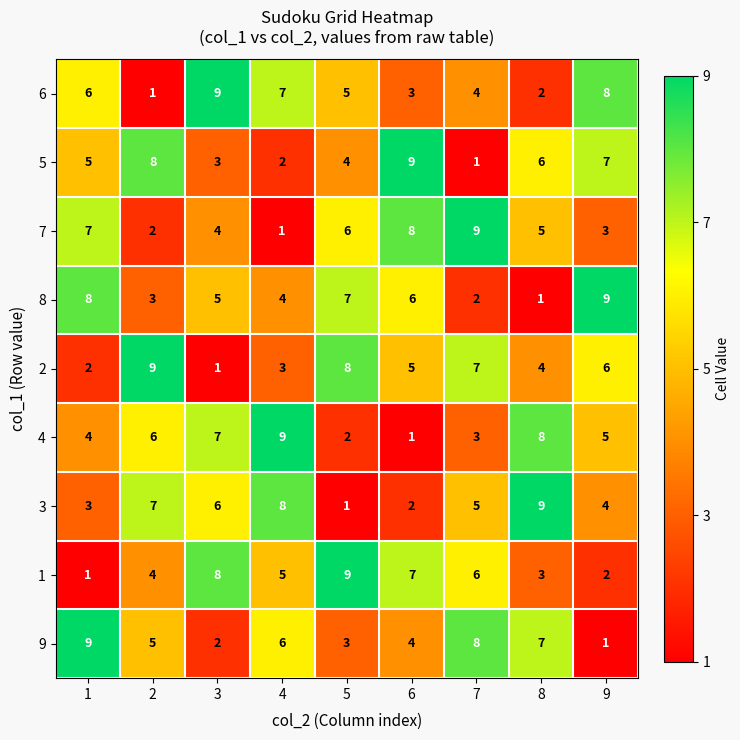

How many series are shown in this chart?

9